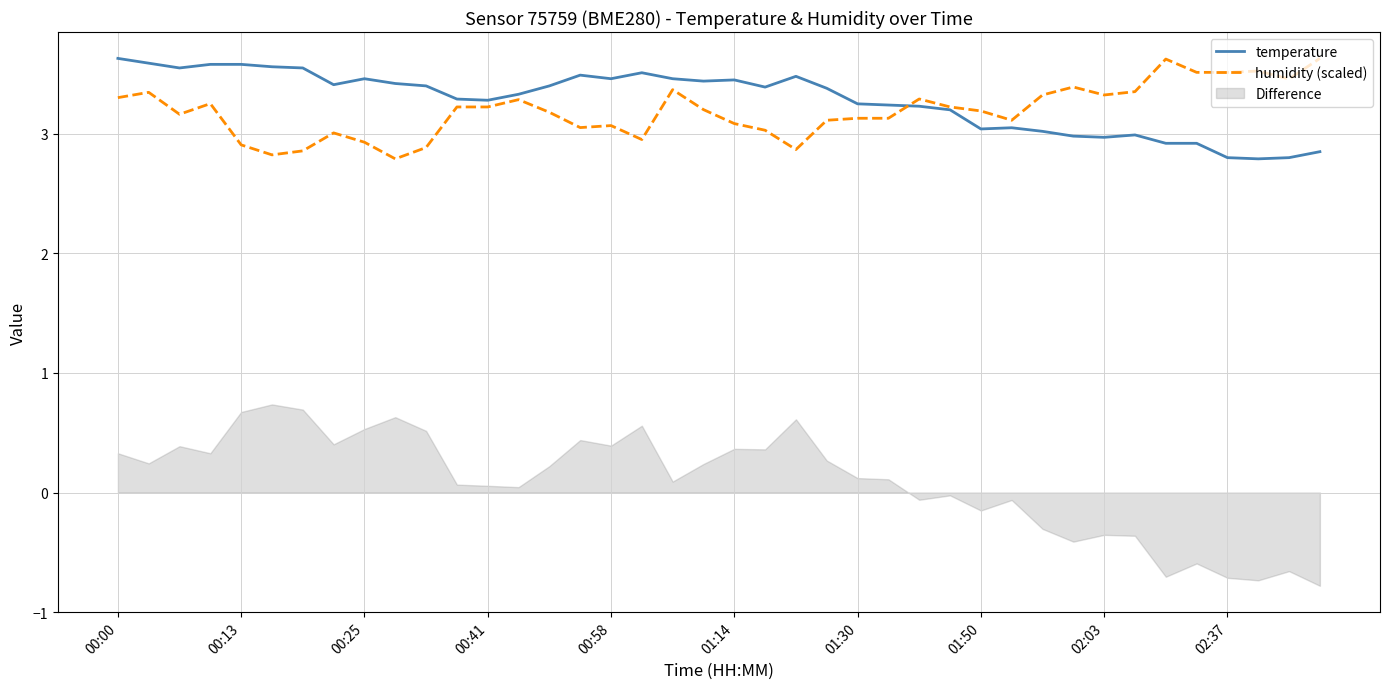

What is the maximum value for temperature?

3.6